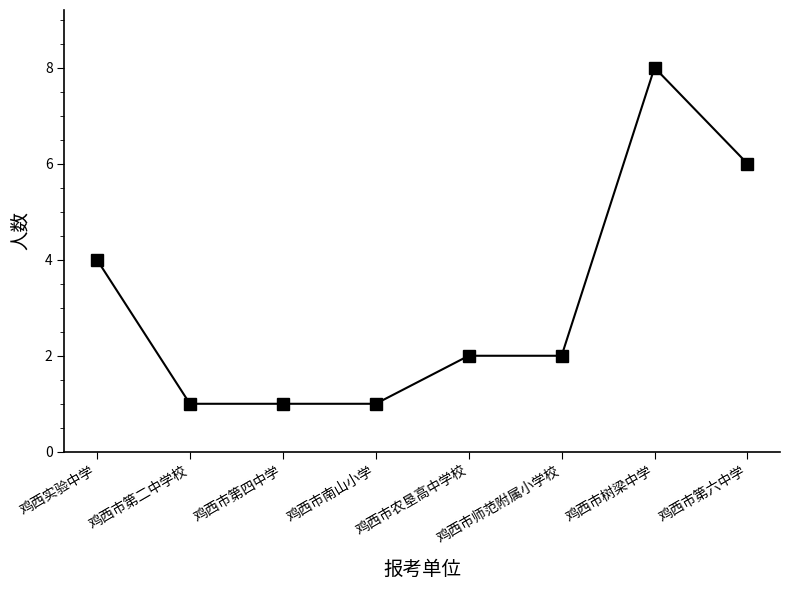

Reading left to right, what are all the values shown in this chart?

4	1	1	1	2	2	8	6